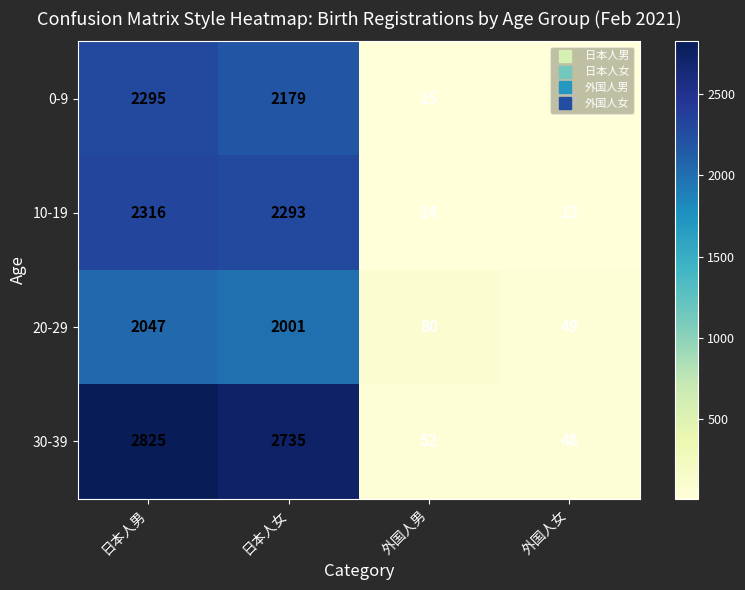

True or false: 30-39 has a value of 1799 at 日本人男.

False